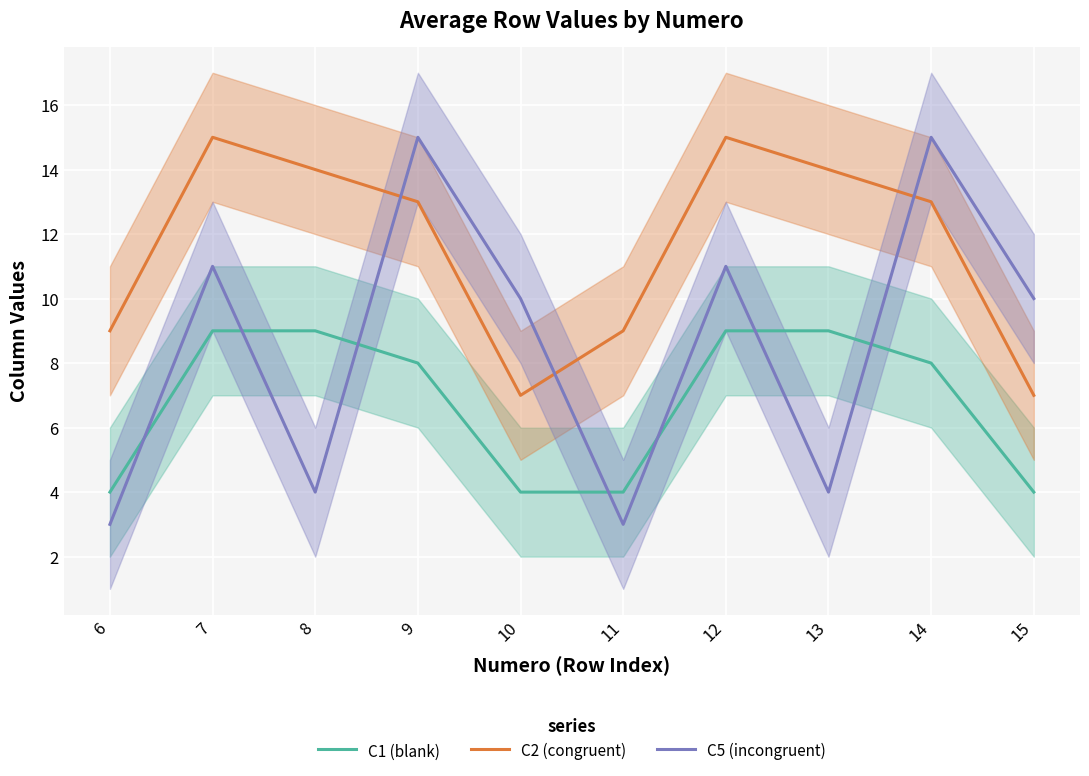

How many C2 (congruent) values are between 9 and 14?

6